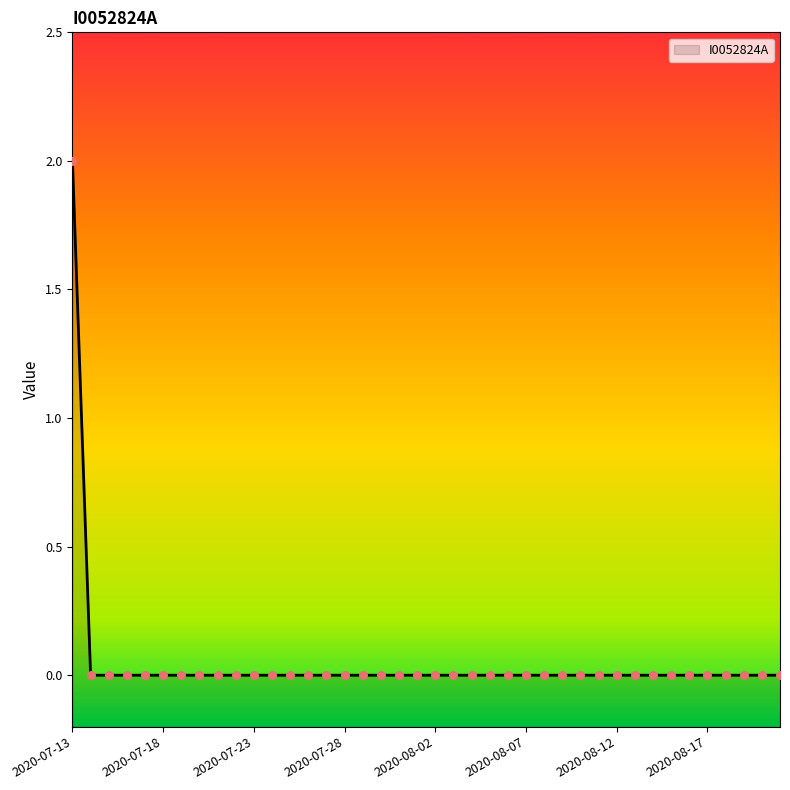

Between 2020-07-14 and 2020-07-19, which is larger?

2020-07-14